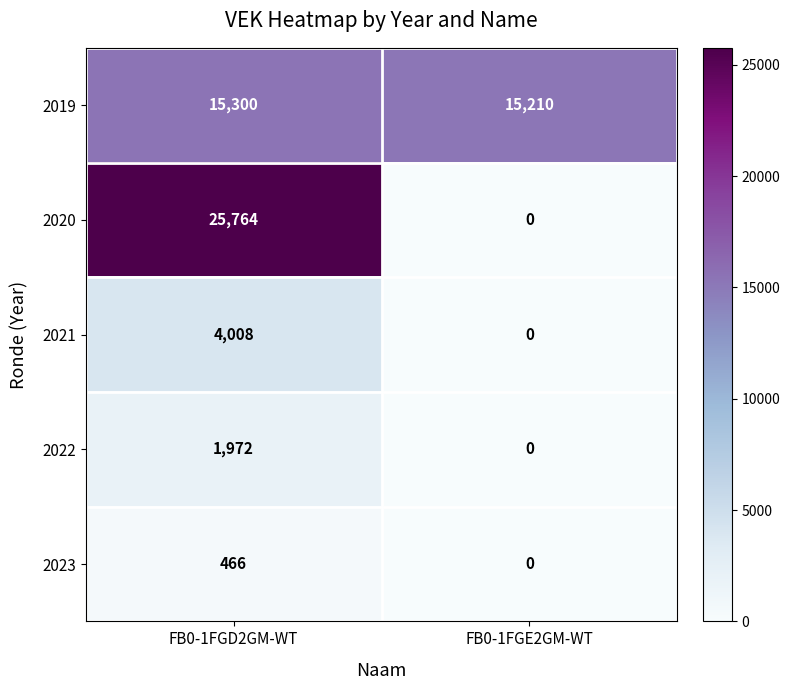

What is the sum of the 2019 values at FB0-1FGD2GM-WT and FB0-1FGE2GM-WT?

30510